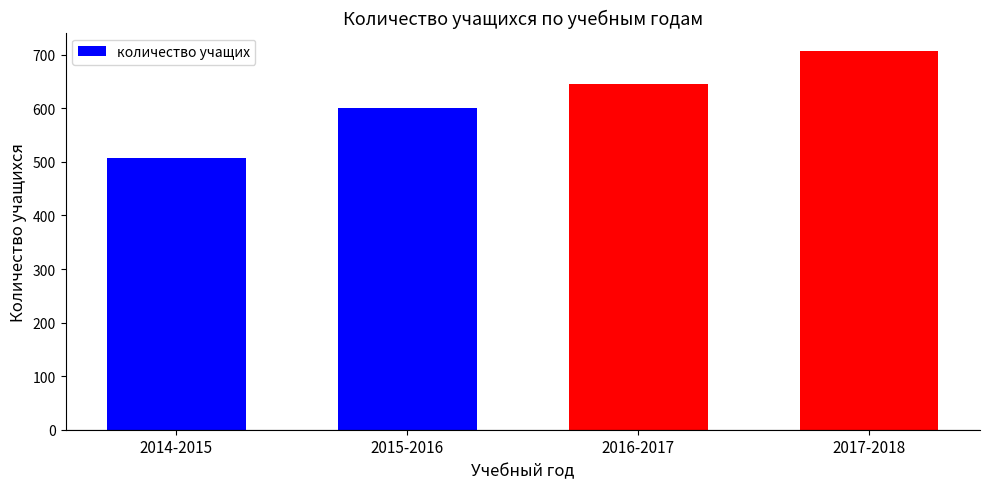

What is the change in value from 2016-2017 to 2017-2018?

+61